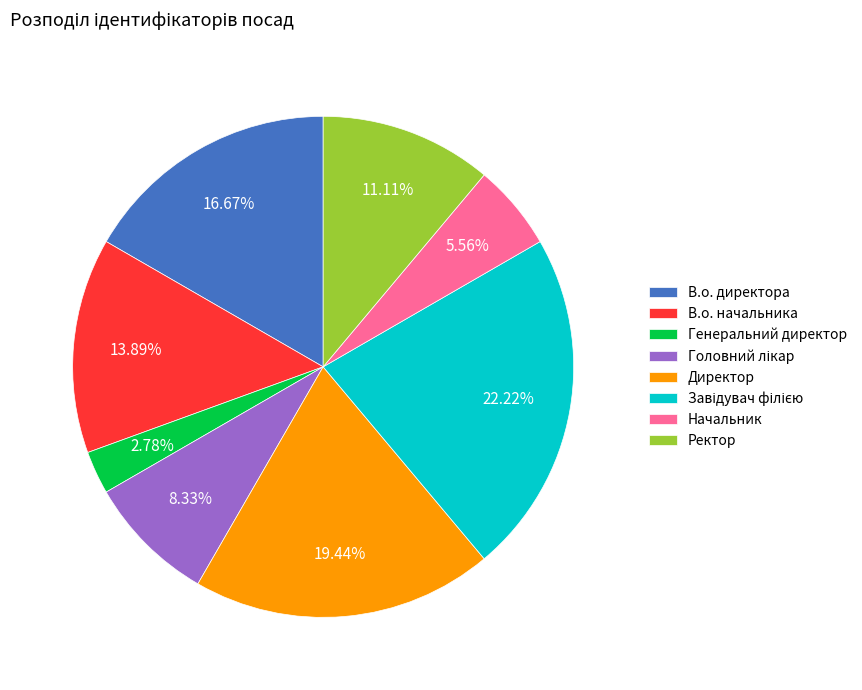

What is the smallest slice in the pie chart?

Генеральний директор